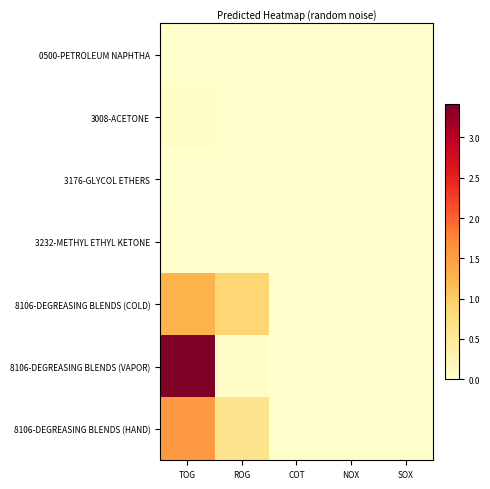

Which has a higher value, COT or ROG?

COT